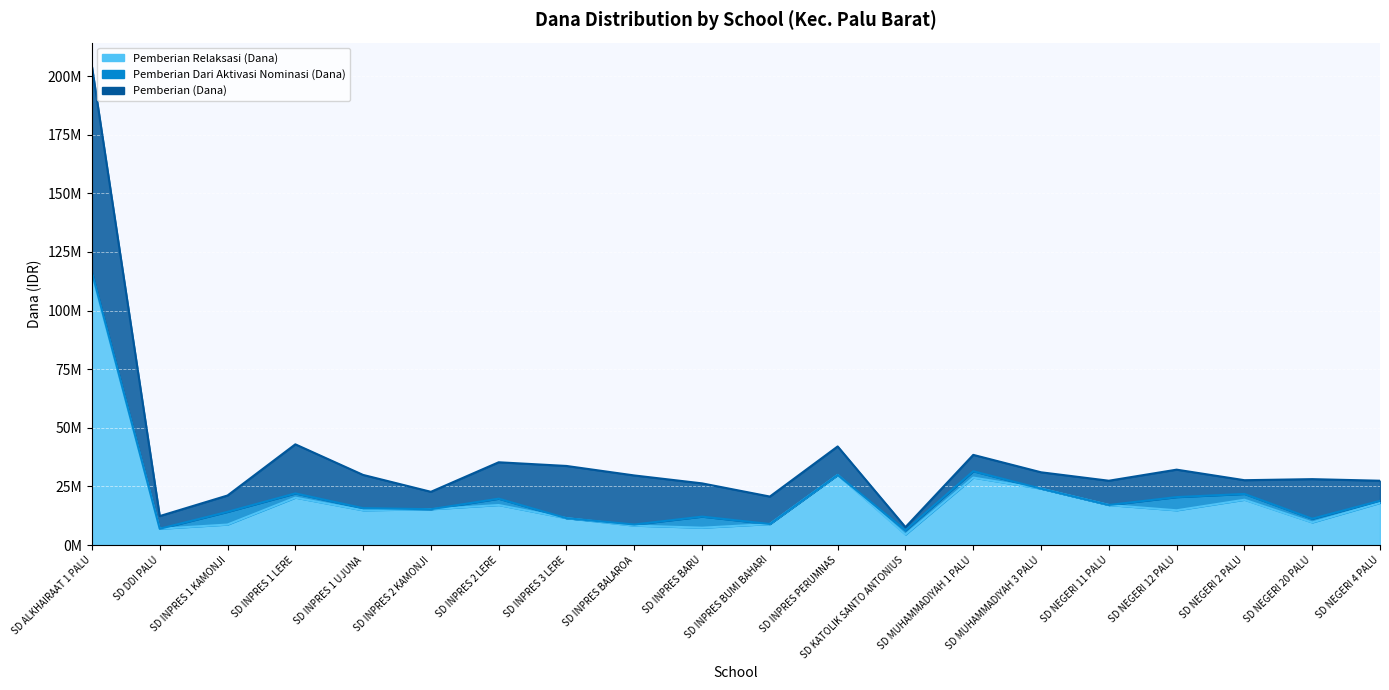

List the series in order of their peak value, highest first.

Pemberian Relaksasi (Dana), Pemberian (Dana), Pemberian Dari Aktivasi Nominasi (Dana)